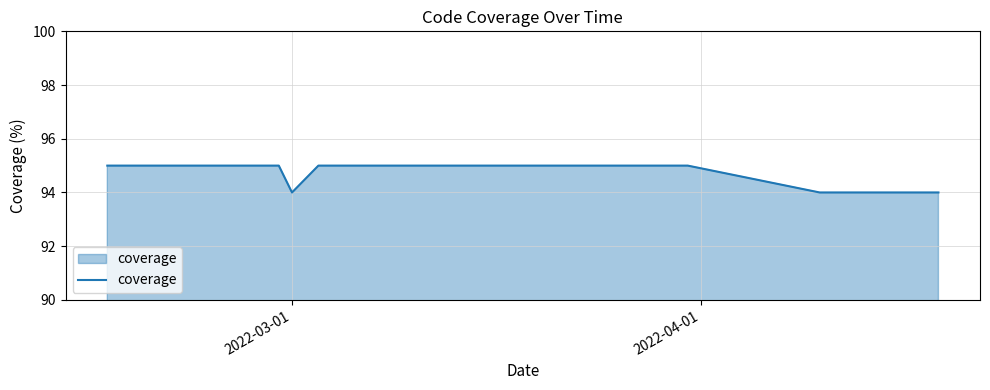

What is the difference between the maximum and minimum values?

1